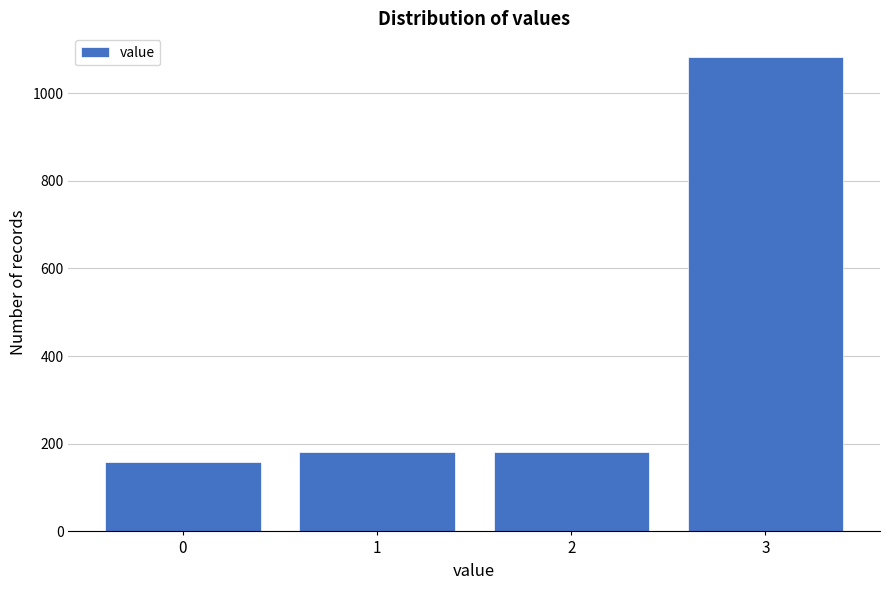

Reading left to right, extract all data points from this chart.

0=159	1=181	2=181	3=1082